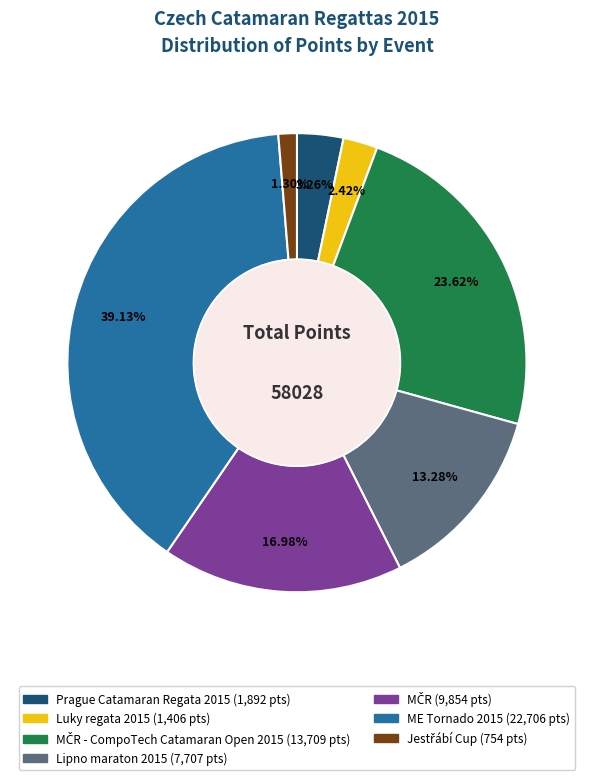

Is there any slice that represents more than half of the pie?

No